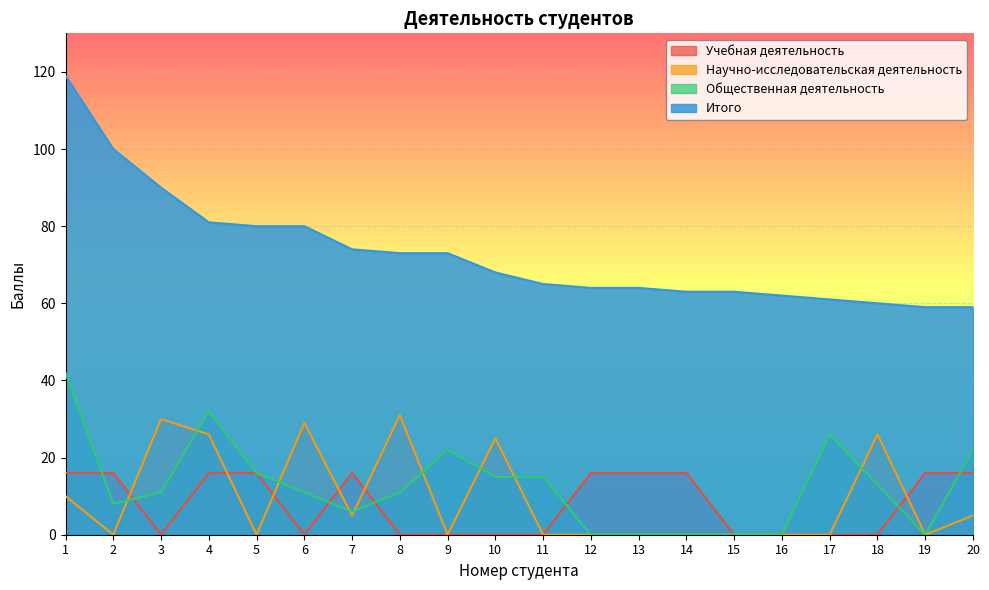

Reading left to right, transcribe all the data shown in this chart.

Учебная деятельность: 1=16	2=16	3=0	4=16	5=16	6=0	7=16	8=0	9=0	10=0	11=0	12=16	13=16	14=16	15=0	16=0	17=0	18=0	19=16	20=16
Научно-исследовательская деятельность: 1=10	2=0	3=30	4=26	5=0	6=29	7=5	8=31	9=0	10=25	11=0	12=0	13=0	14=0	15=0	16=0	17=0	18=26	19=0	20=5
Общественная деятельность: 1=42	2=8	3=11	4=32	5=16	6=11	7=6	8=11	9=22	10=15	11=15	12=0	13=0	14=0	15=0	16=0	17=26	18=13	19=0	20=22
Итого: 1=119	2=100	3=90	4=81	5=80	6=80	7=74	8=73	9=73	10=68	11=65	12=64	13=64	14=63	15=63	16=62	17=61	18=60	19=59	20=59